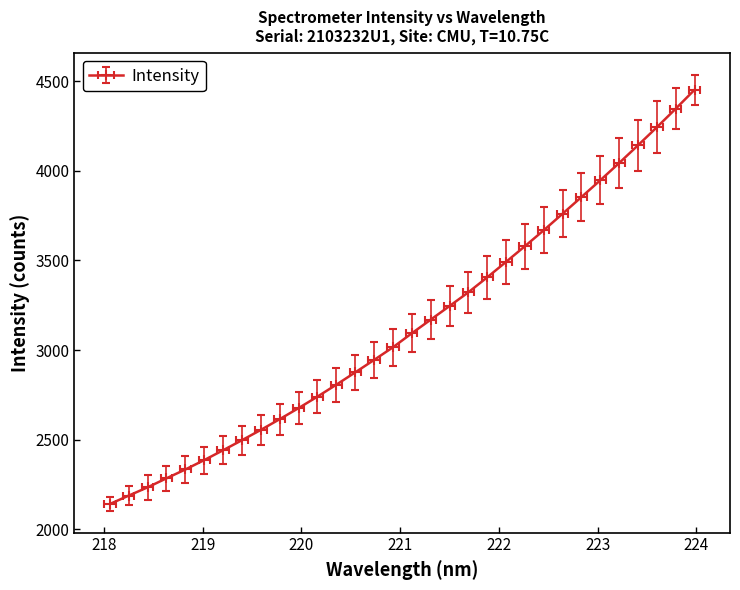

List the labels in order of value, smallest first.

218.0596, 218.2508, 218.442, 218.6332, 218.8244, 219.0156, 219.2067, 219.3979, 219.589, 219.7801, 219.9712, 220.1623, 220.3533, 220.5444, 220.7354, 220.9264, 221.1174, 221.3083, 221.4993, 221.6902, 221.8812, 222.0721, 222.263, 222.4538, 222.6447, 222.8355, 223.0264, 223.2172, 223.408, 223.5987, 223.7895, 223.9802